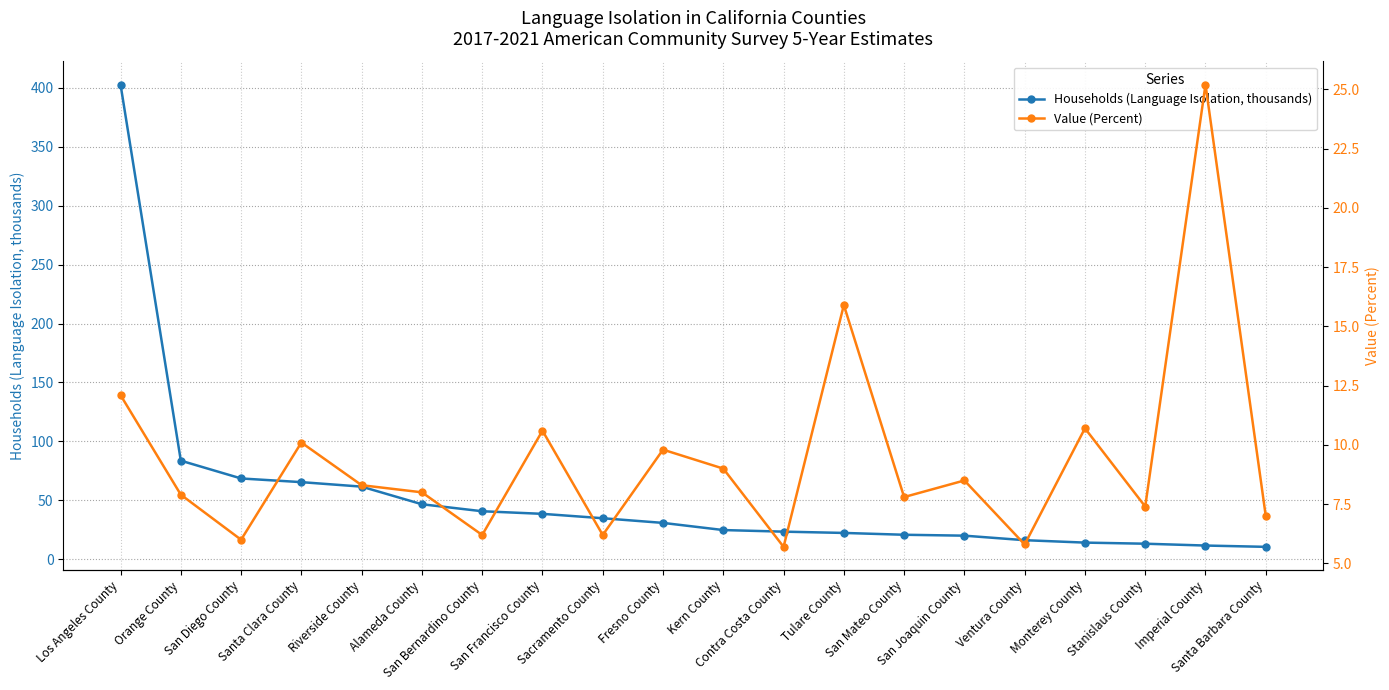

What is the approximate value of Value (Percent) at Alameda County?

8.0